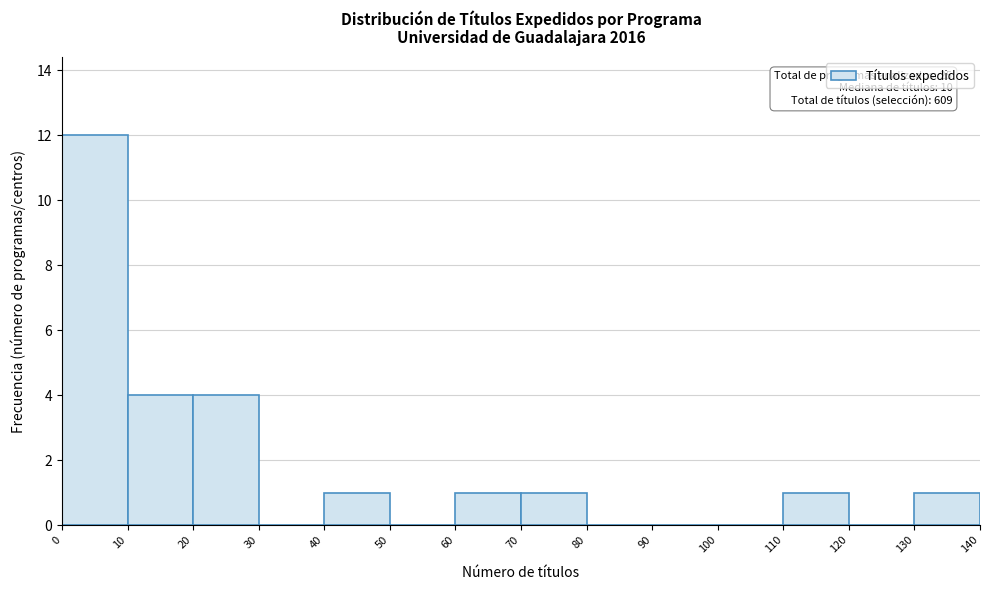

Which range on the x-axis has the tallest bar?

0 to 10